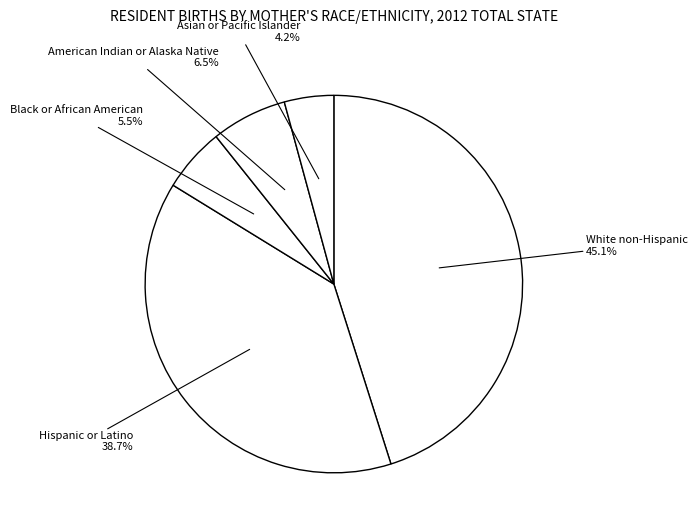

Rank the categories by value from highest to lowest.

White non-Hispanic, Hispanic or Latino, American Indian or Alaska Native, Black or African American, Asian or Pacific Islander